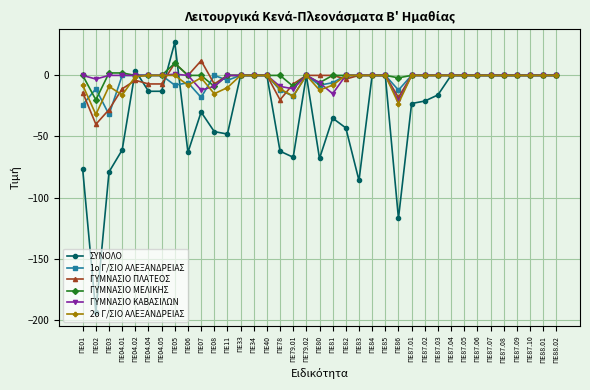

At which category is the sum across all series the highest?

ΠΕ05